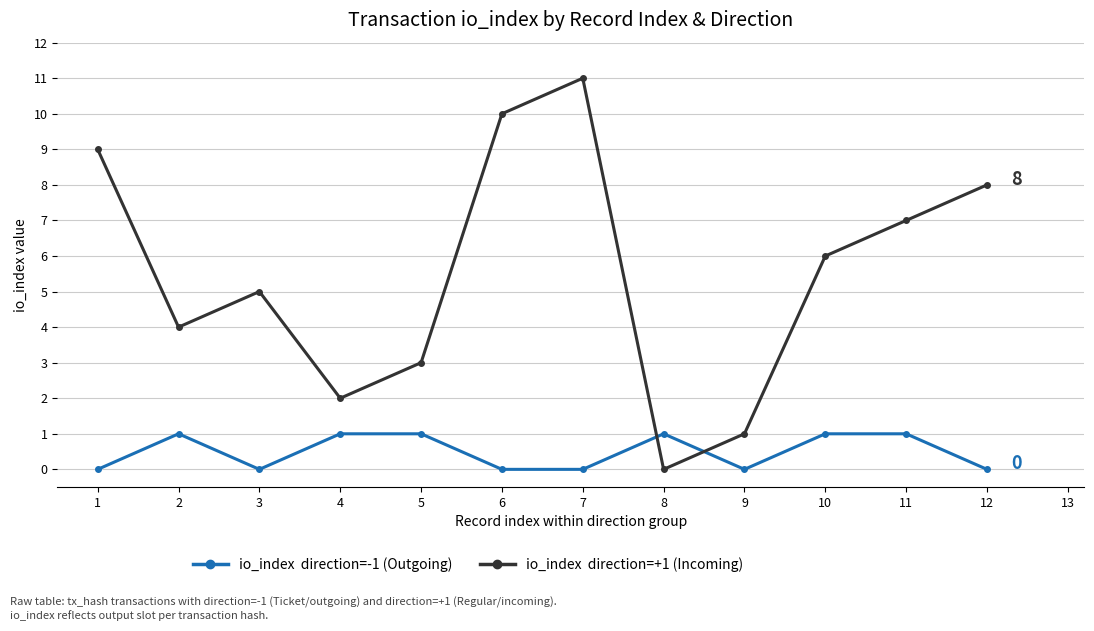

At which category is the sum across all series the highest?

7